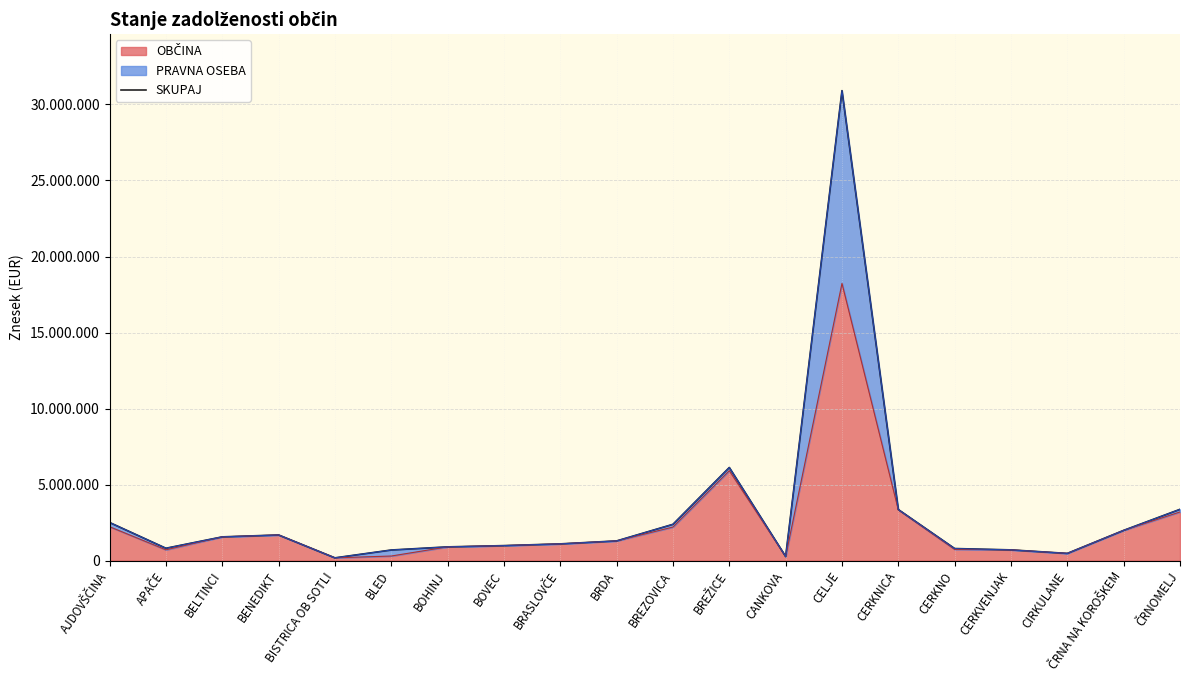

Rank the categories by value from highest to lowest.

CELJE, BREŽICE, ČRNOMELJ, CERKNICA, AJDOVŠČINA, BREZOVICA, ČRNA NA KOROŠKEM, BENEDIKT, BELTINCI, BRDA, BRASLOVČE, BOVEC, BOHINJ, APAČE, CERKNO, CERKVENJAK, BLED, CIRKULANE, CANKOVA, BISTRICA OB SOTLI